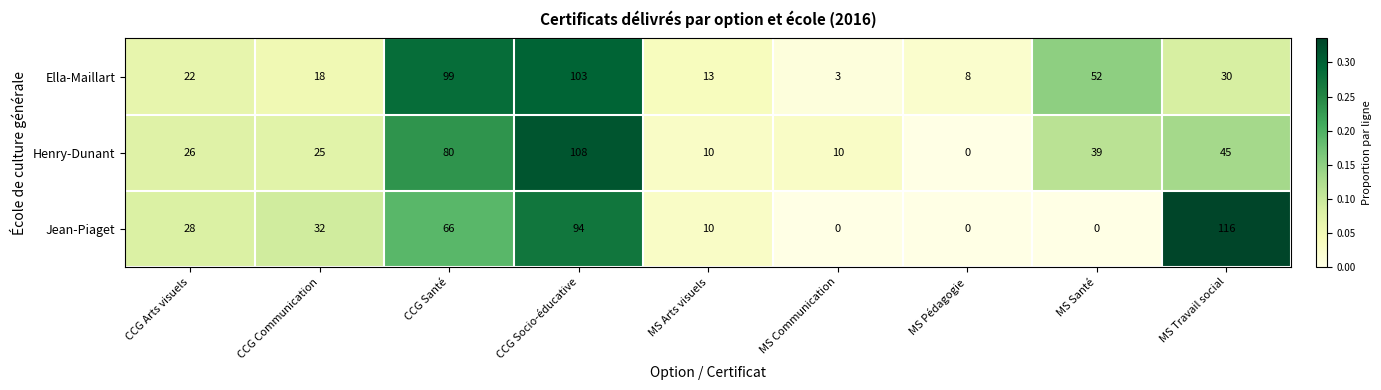

Which series changed the most between MS Santé and MS Travail social?

Jean-Piaget